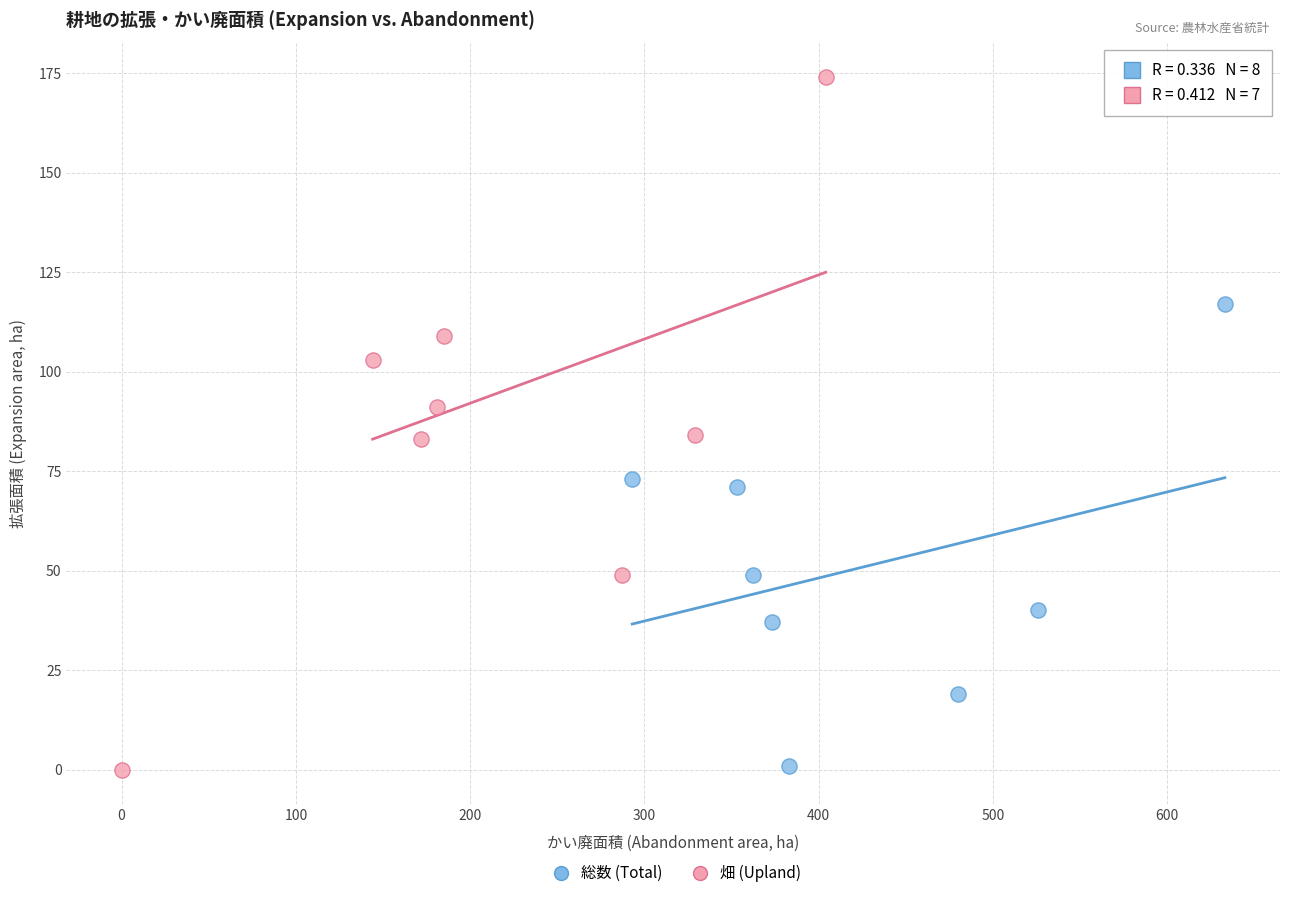

Which series reaches the maximum Y coordinate?

畑 (Upland)